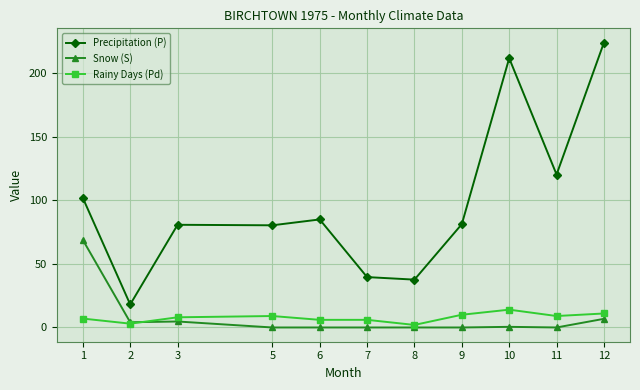

Where is the first local minimum for Rainy Days (Pd)?

2